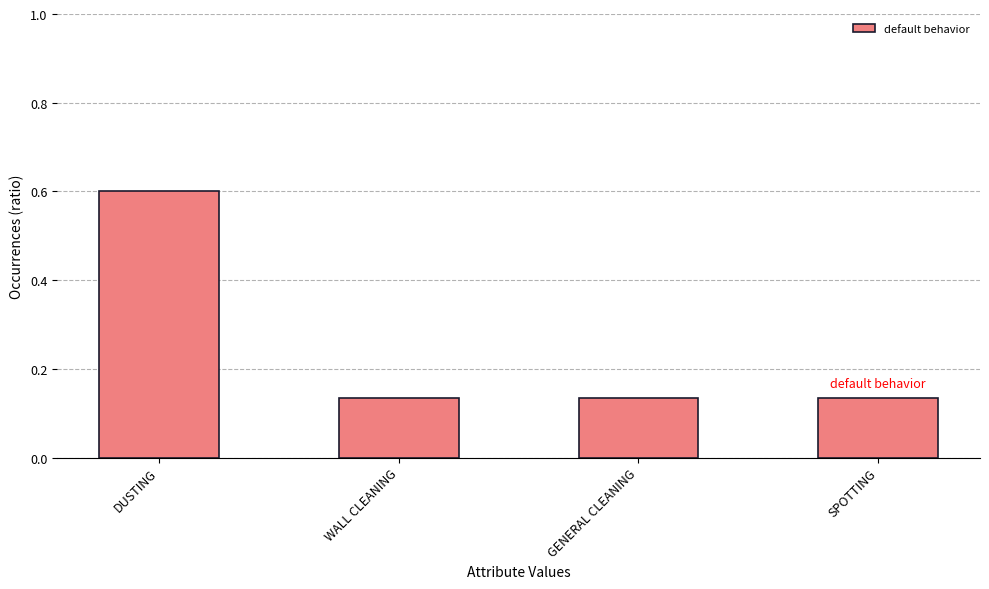

How many bars are there in total?

4